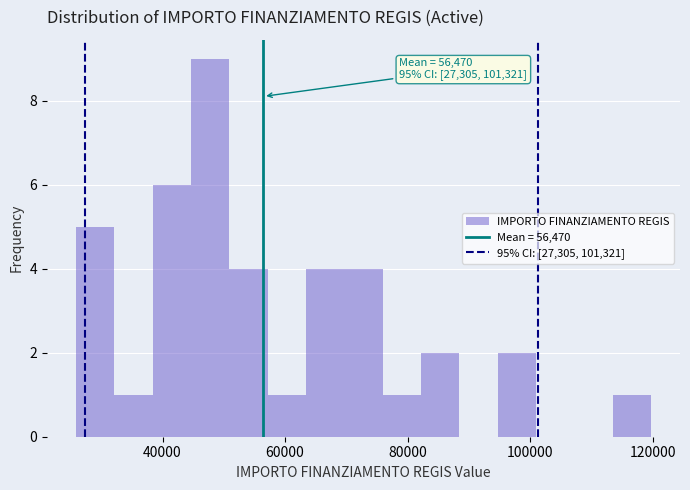

Read against the x-axis, roughly where is the centre of the tallest bar?

48000